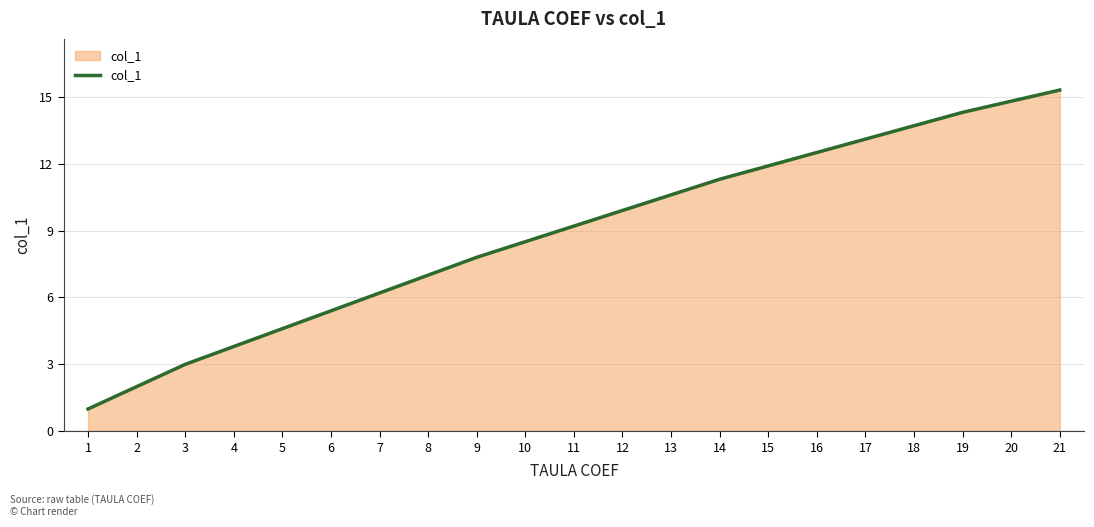

What is the ratio of the value at 19 to the value at 17?

1.1